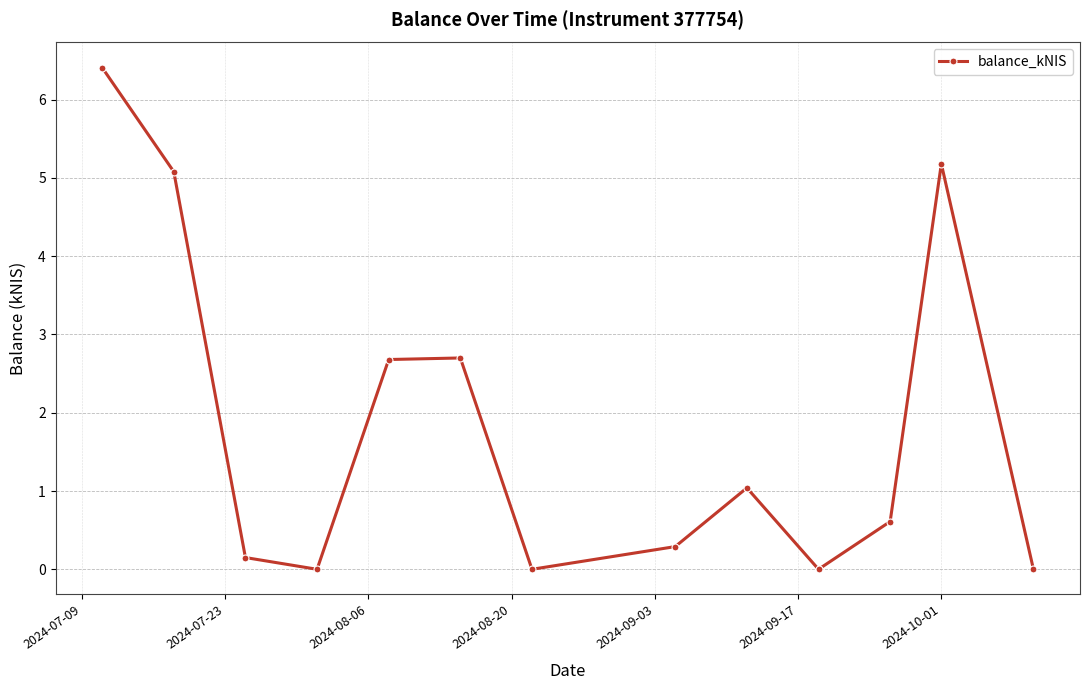

What is the difference between the second highest and second lowest values?

5.2